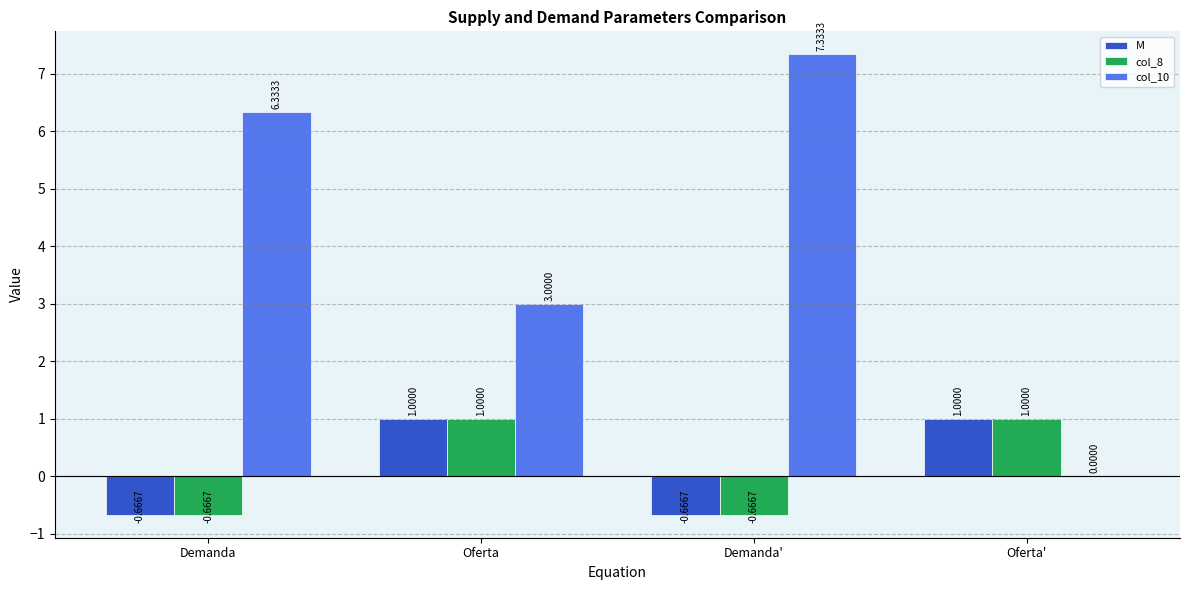

Is it true that col_8 equals 1.8 at Oferta'?

False